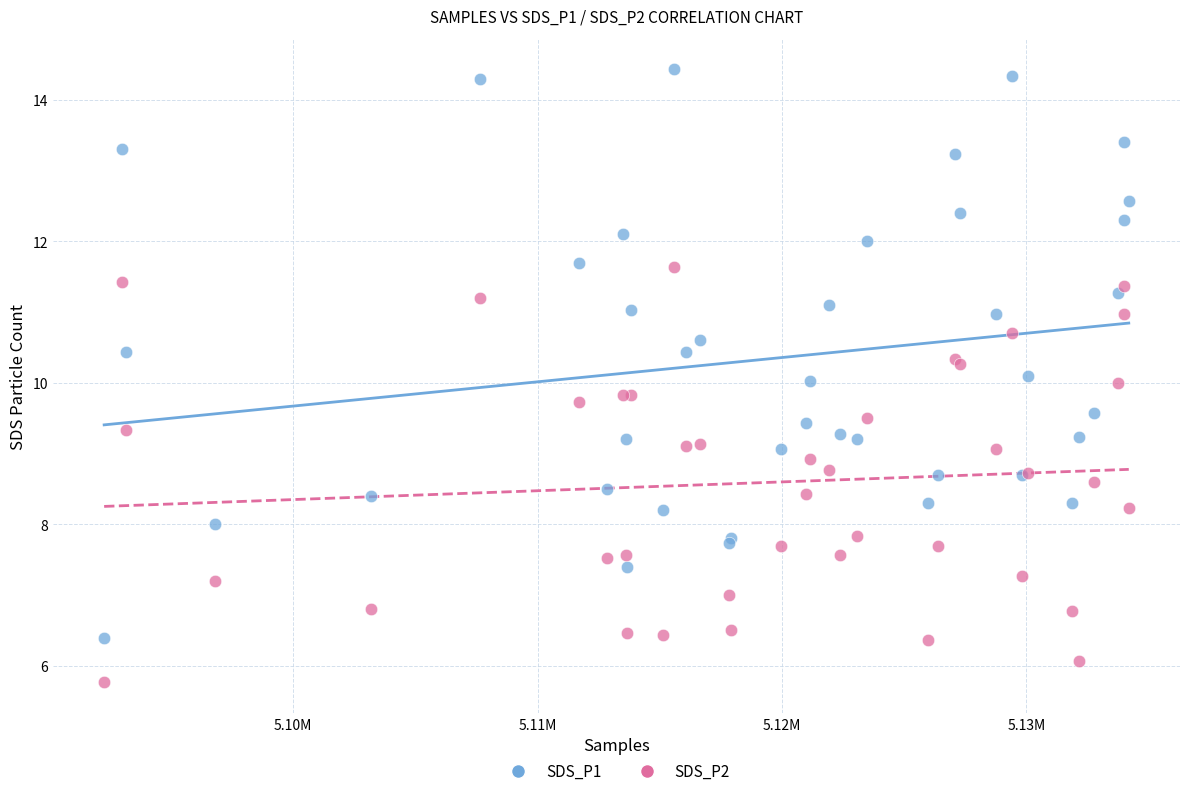

Which series has the largest Y range (max minus min)?

SDS_P1